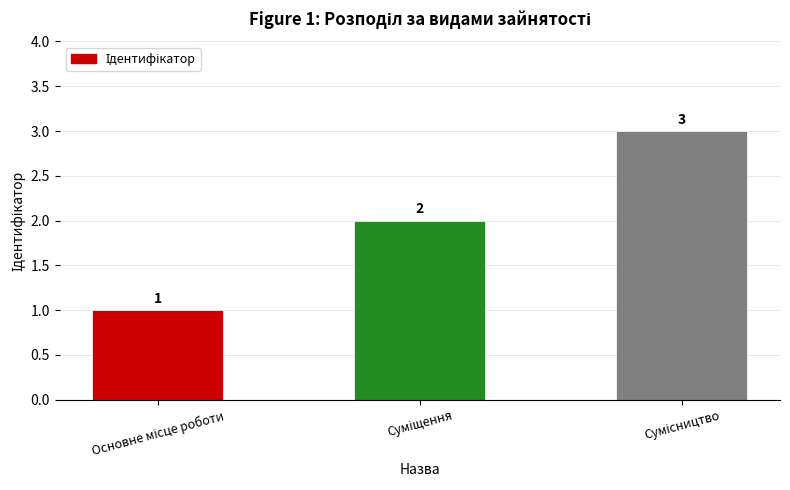

Count the values in the range 1 to 3.

3